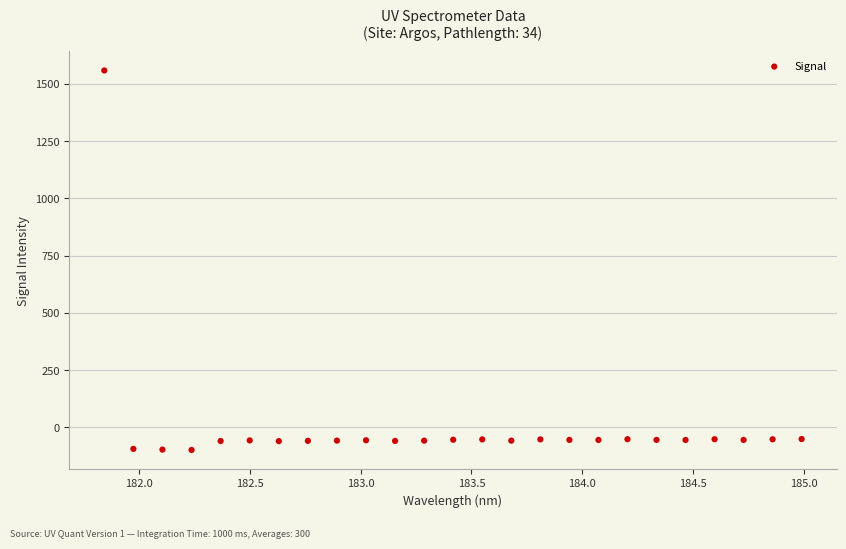

What is the range of Y values (max minus min)?

1657.9